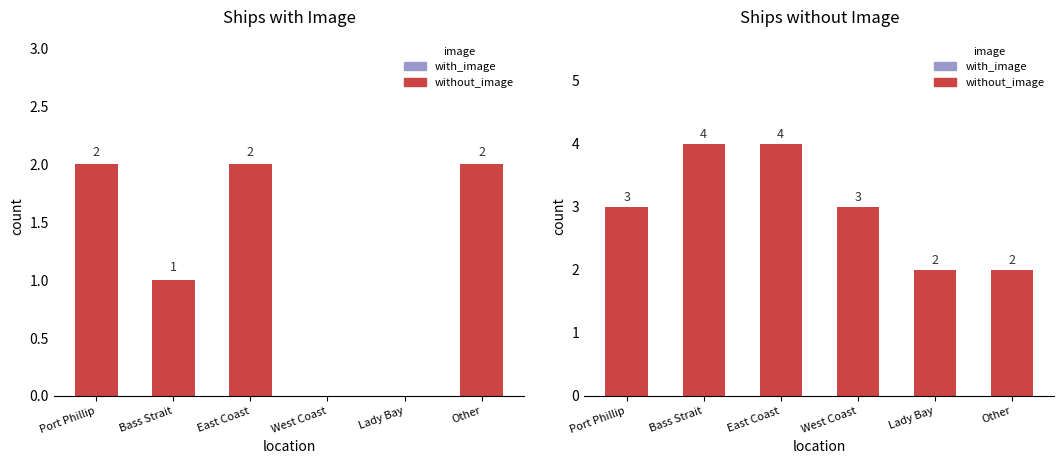

What are all the series names shown in the legend?

with_image, without_image